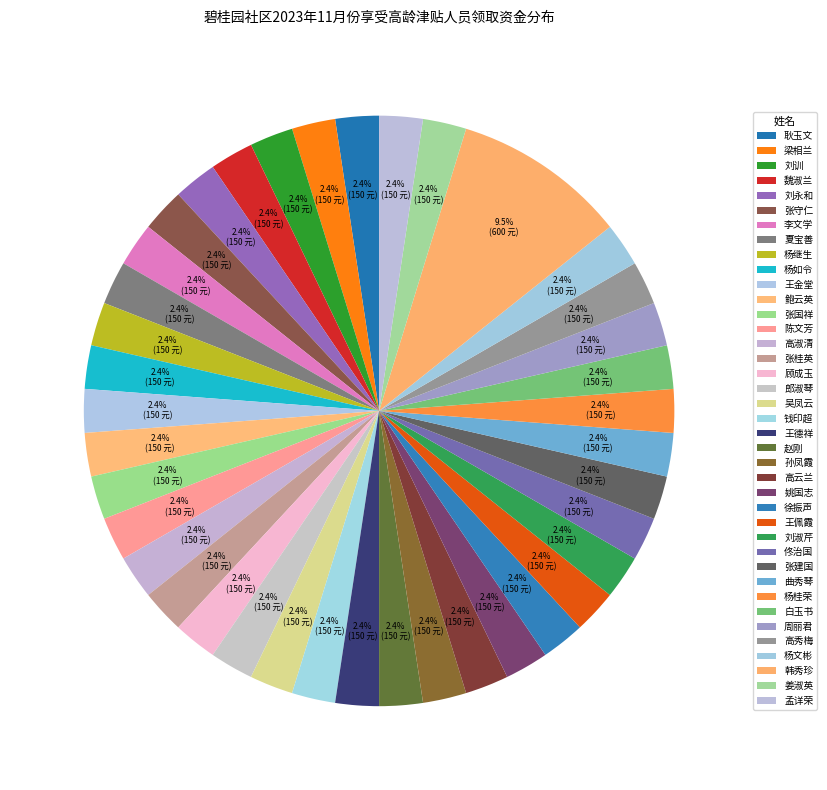

To the nearest percent, what portion does 韩秀珍 represent?

10%